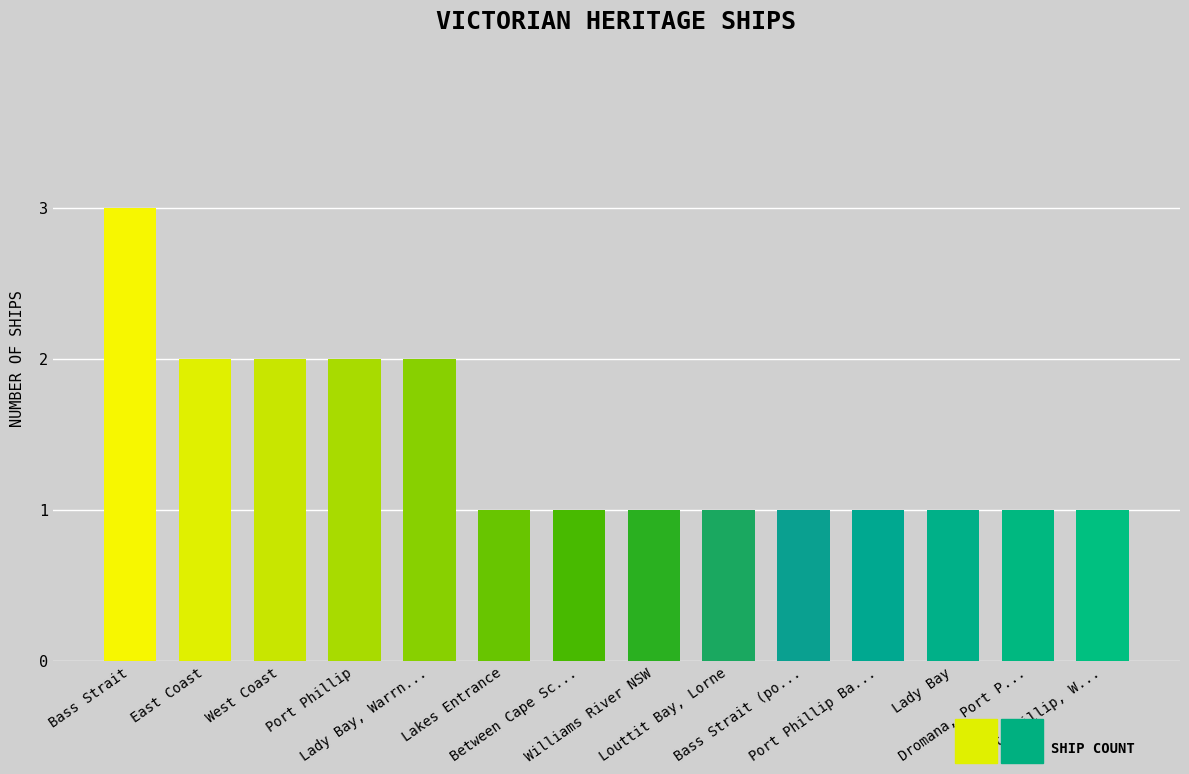

What is the greatest value displayed?

3